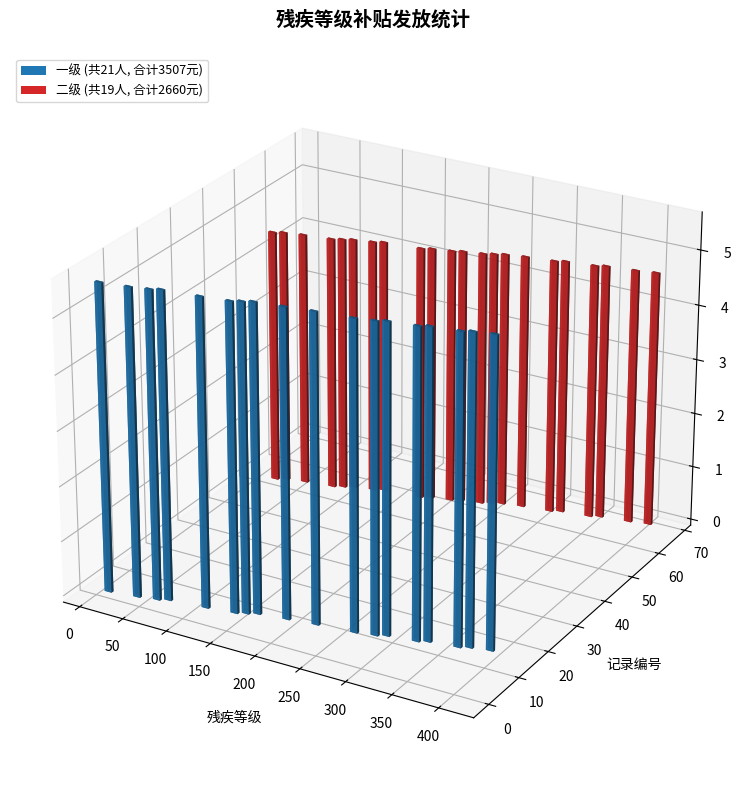

Are the bars horizontal?

No